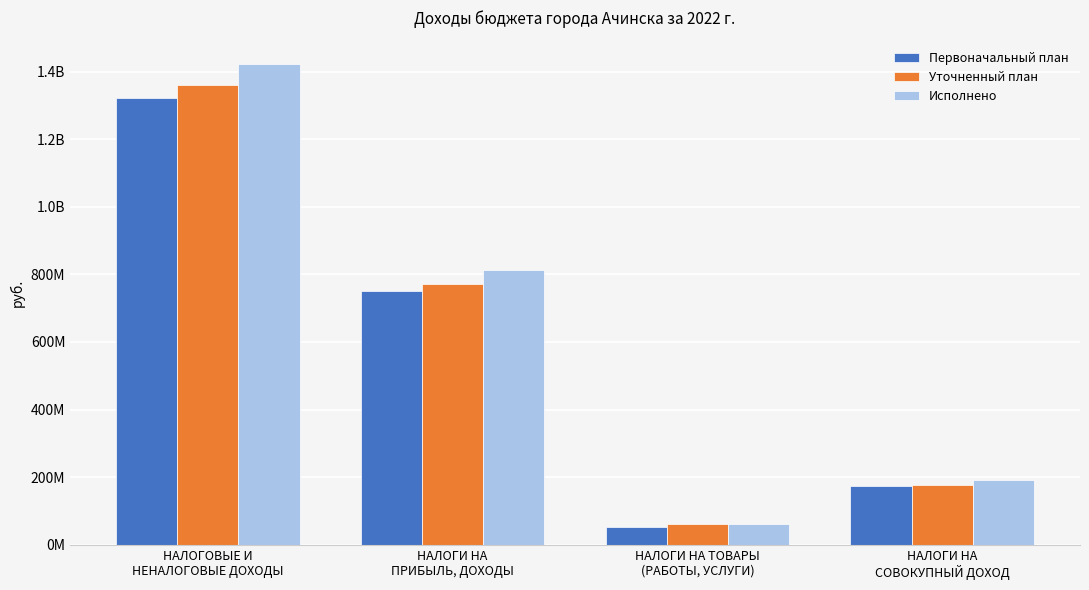

Does the chart contain stacked bars?

No